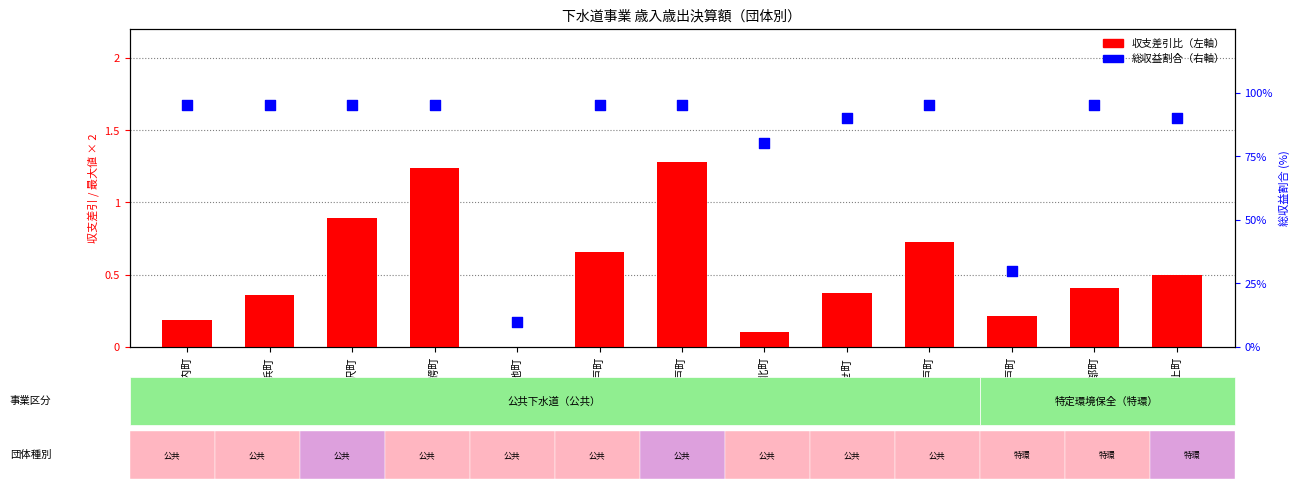

At which category is the sum across all series the highest?

六戸町